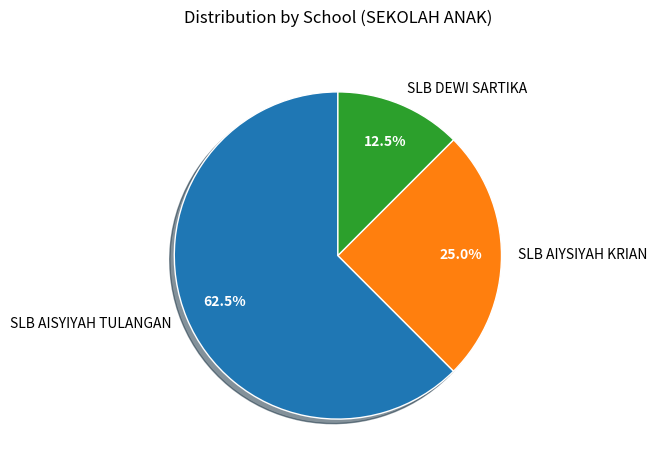

How many segments does this pie chart have?

3